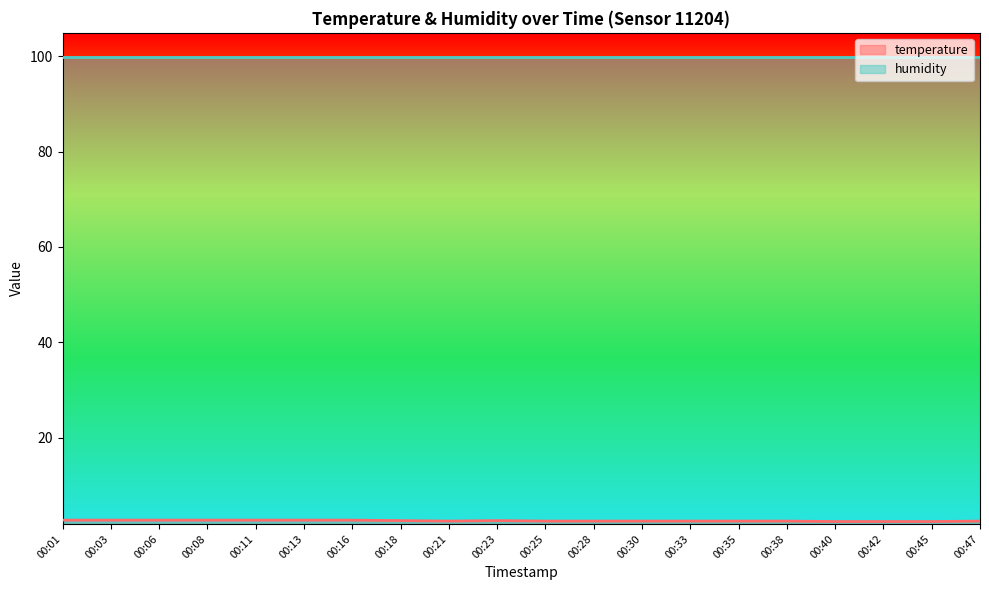

Reading left to right, what are all the values shown in this chart?

00:01=2.7	00:03=2.7	00:06=2.7	00:08=2.7	00:11=2.7	00:13=2.7	00:16=2.7	00:18=2.6	00:21=2.5	00:23=2.6	00:25=2.5	00:28=2.5	00:30=2.5	00:33=2.5	00:35=2.5	00:38=2.5	00:40=2.4	00:42=2.4	00:45=2.4	00:47=2.5